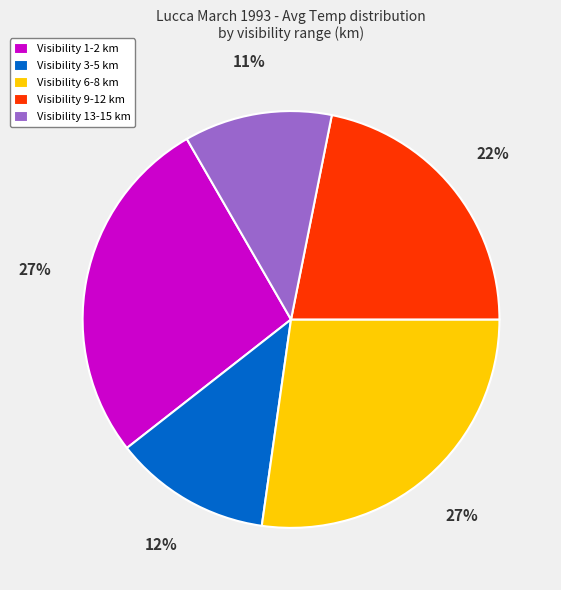

To the nearest percent, what is the average slice percentage?

20%